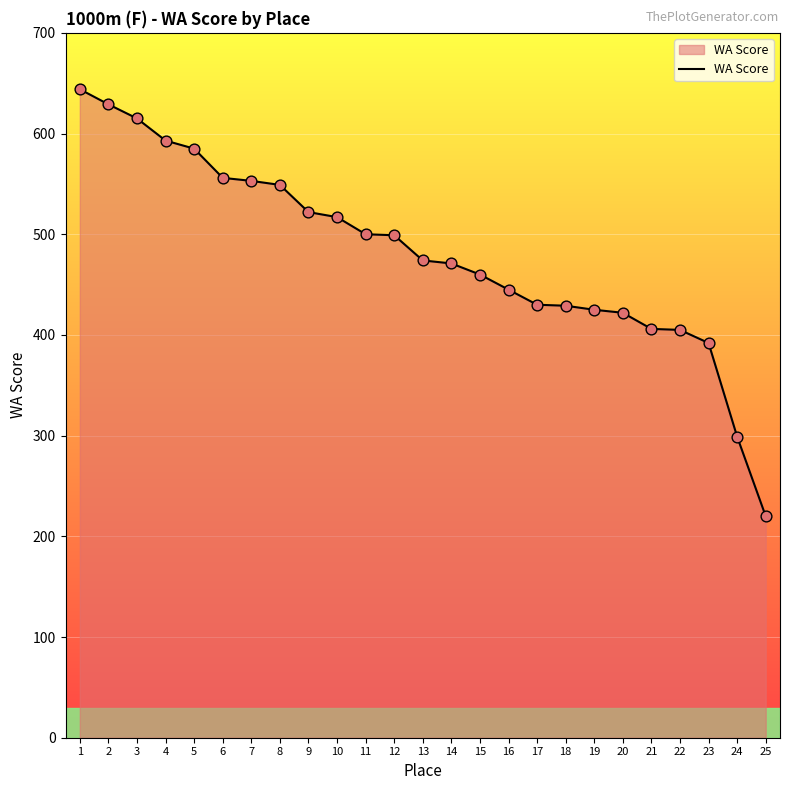

Between 25 and 12, which is larger?

12